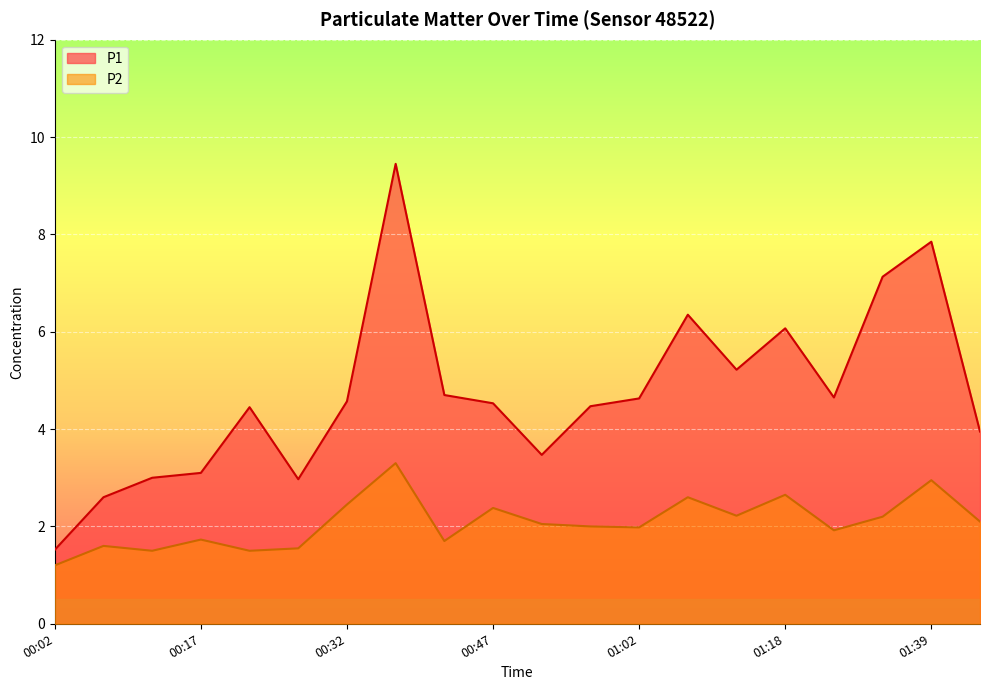

How many data points does each series have?

20